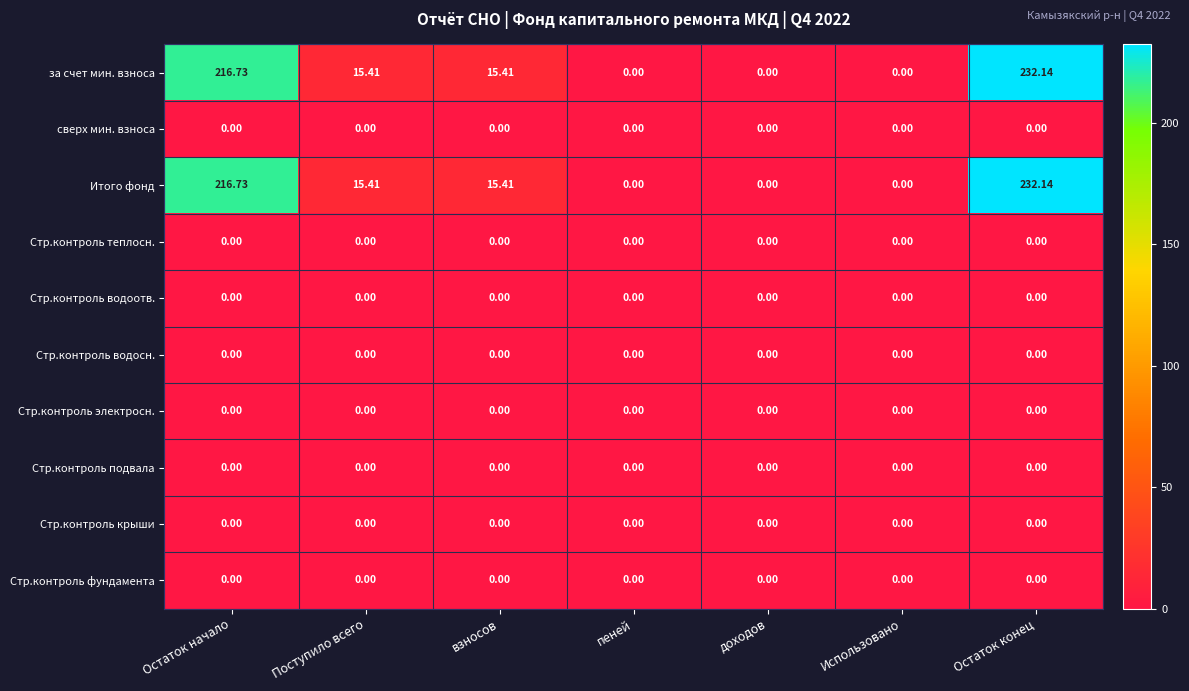

Where does the Итого фонд series first go above 15?

Остаток начало